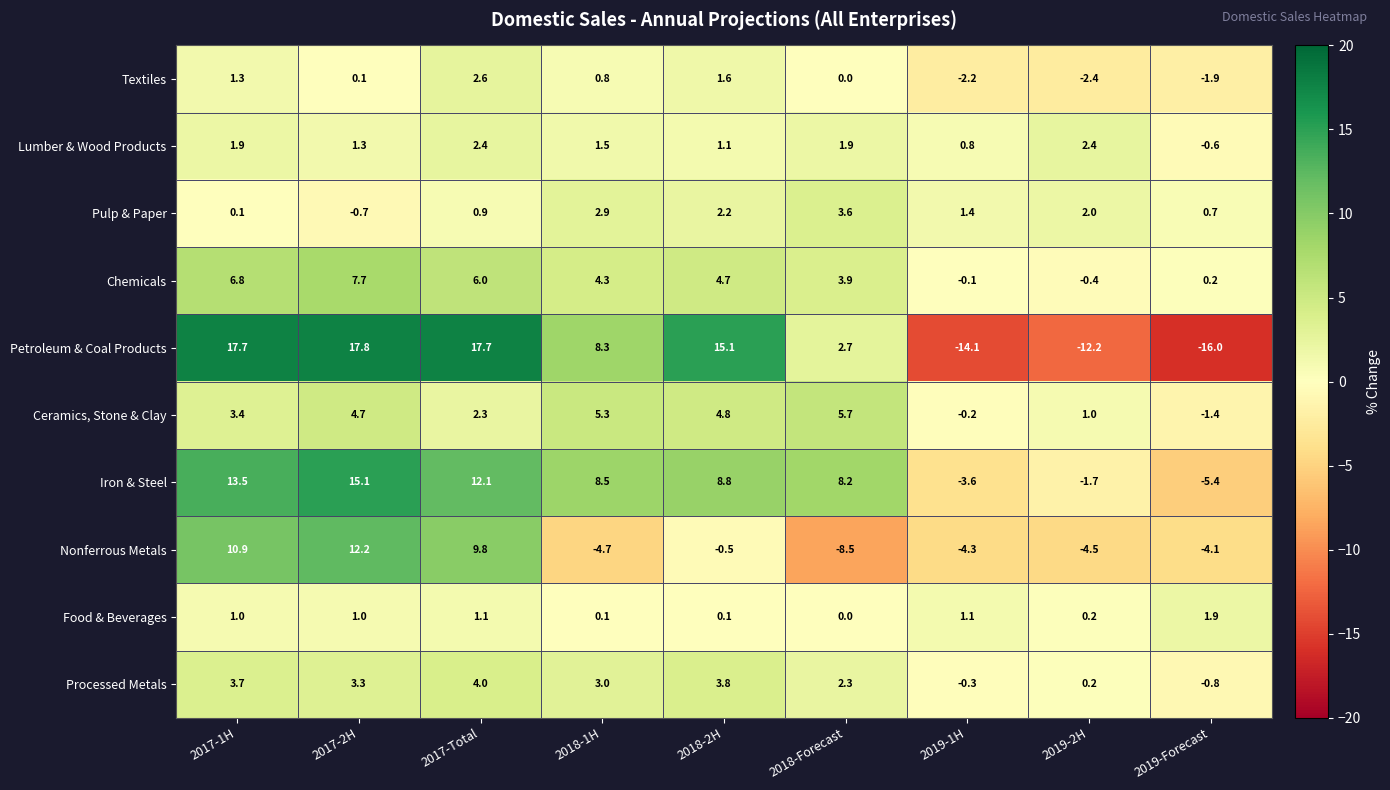

Which series has the largest range (max minus min)?

Petroleum & Coal Products